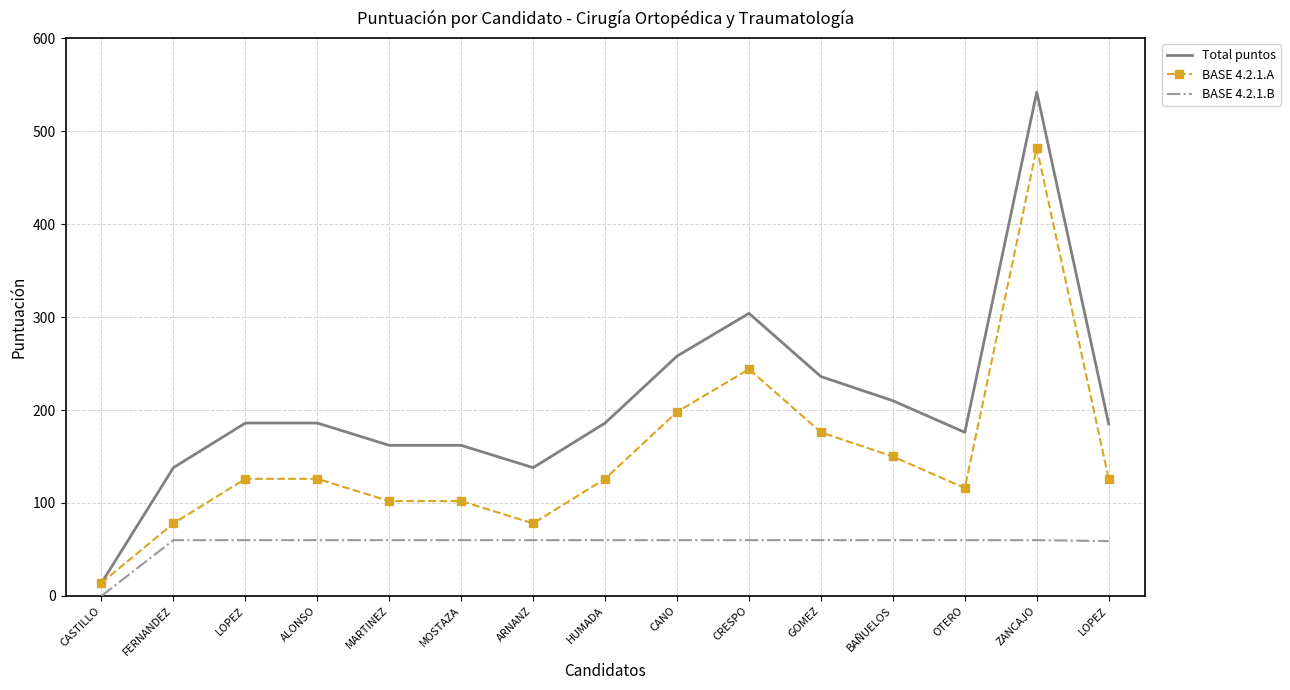

How many distinct data groups are displayed?

3